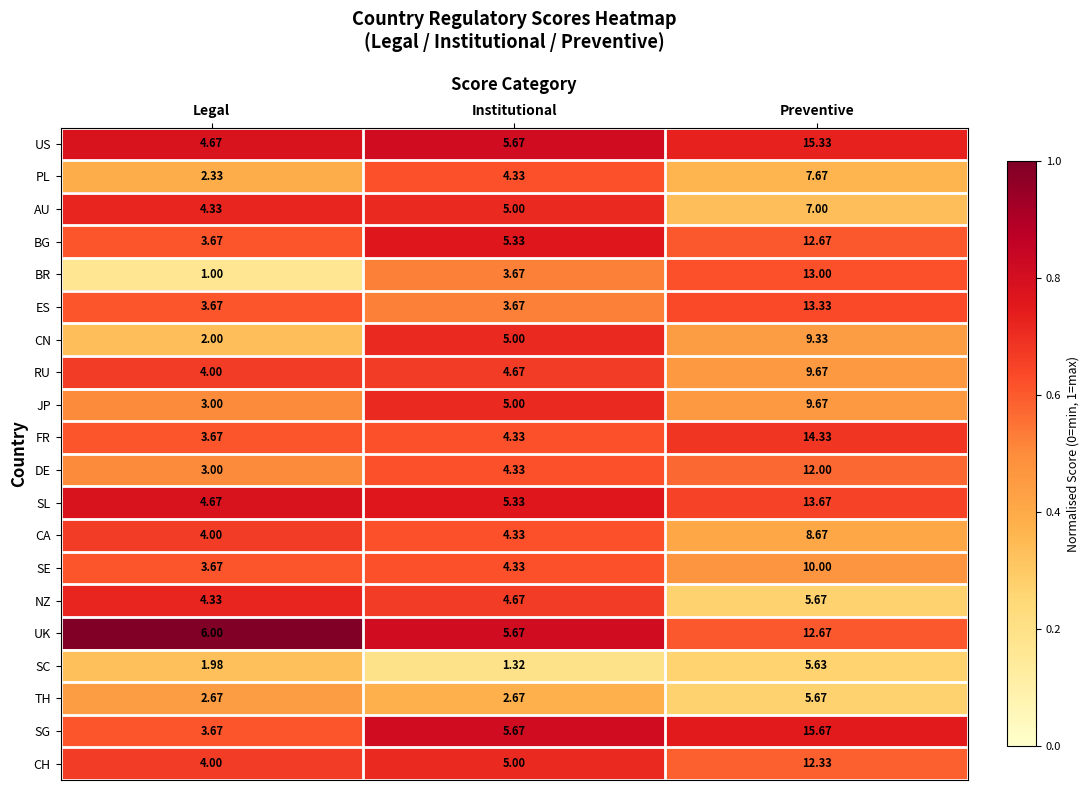

Which category has the lowest value across all series?

Legal